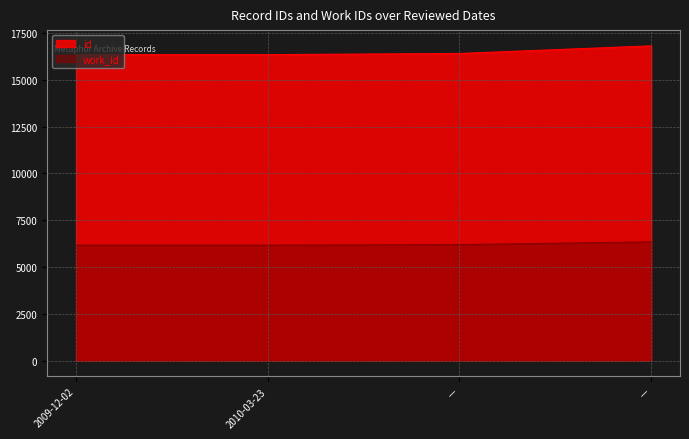

How many lines are shown in the chart?

2